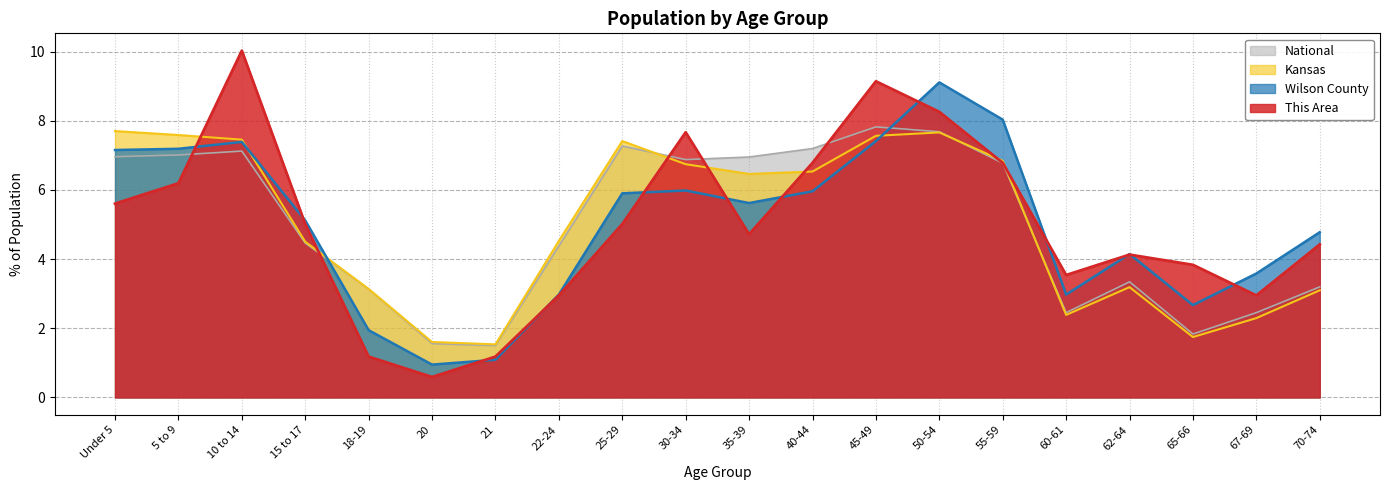

Does the chart display data point markers on the line(s)?

No